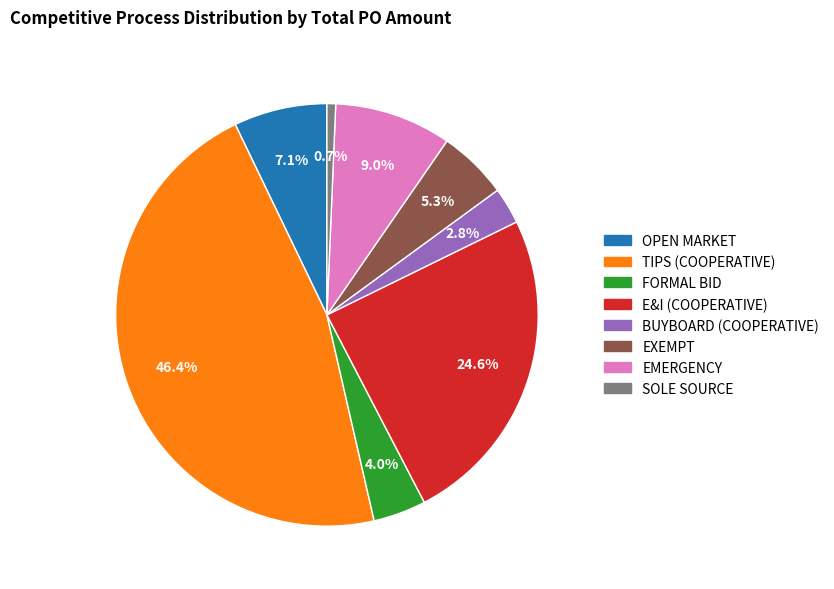

Count the number of slices in the pie.

8